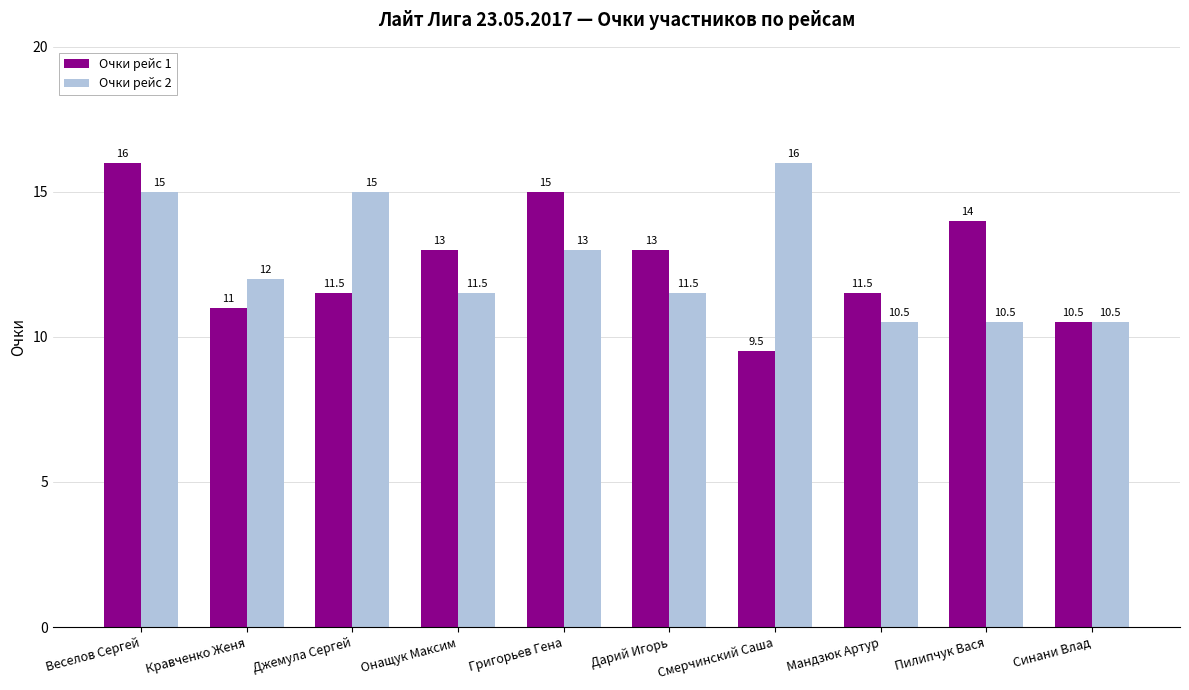

What is the difference between the Очки рейс 1 values at Григорьев Гена and Мандзюк Артур?

3.5